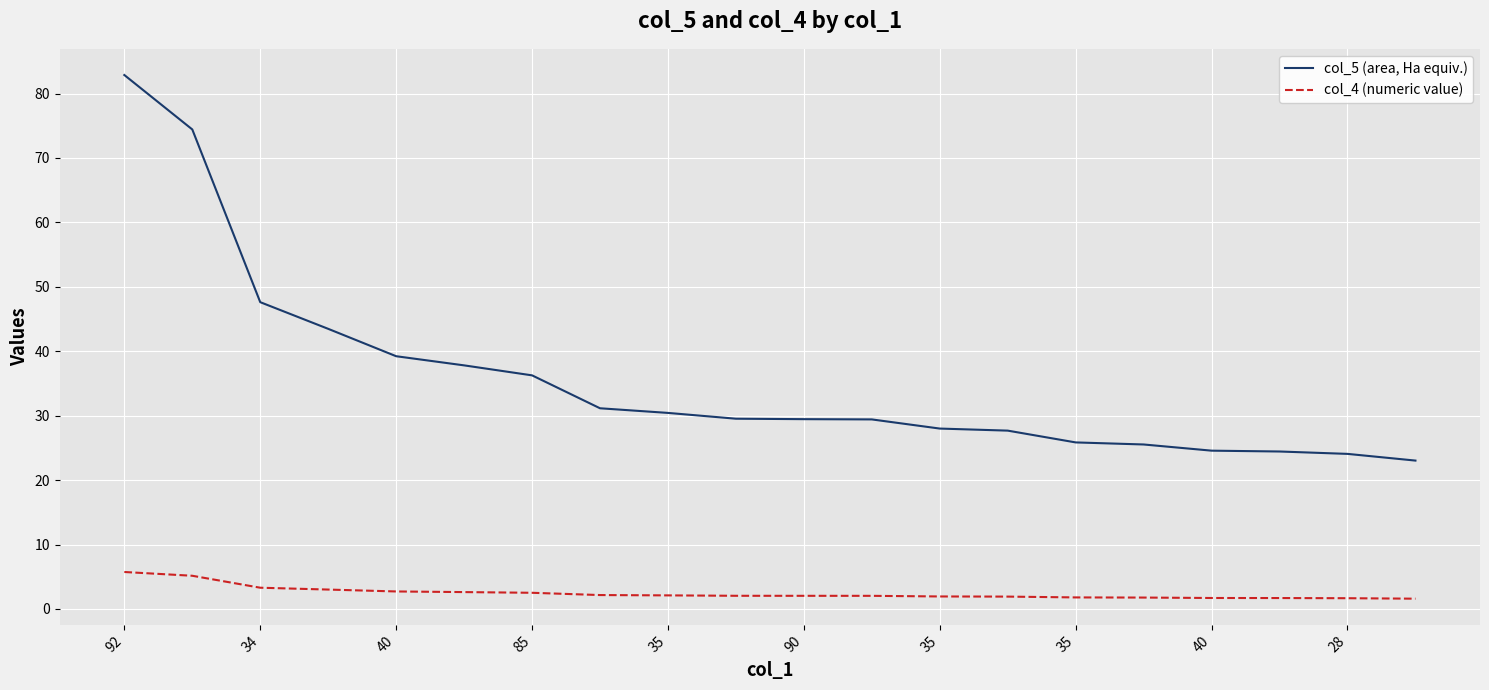

What is the sum of all col_4 (numeric value) values?

49.5